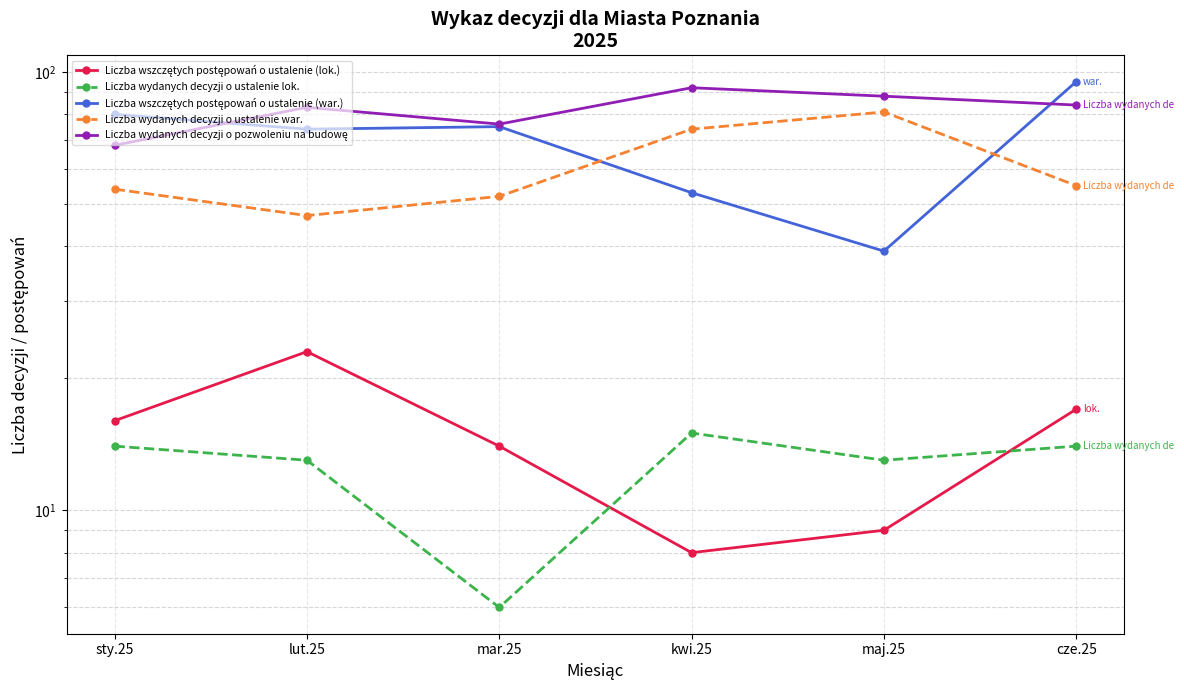

What is the minimum value shown in the chart?

6